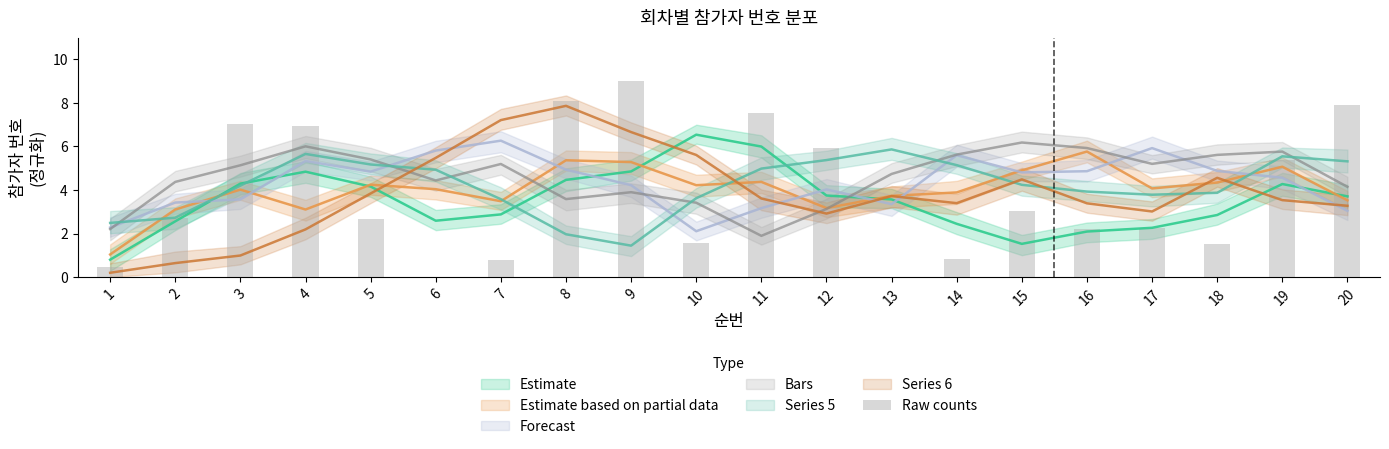

List the labels in order of value, largest first.

9, 8, 20, 11, 3, 4, 12, 19, 15, 2, 5, 17, 16, 10, 18, 14, 7, 1, 13, 6